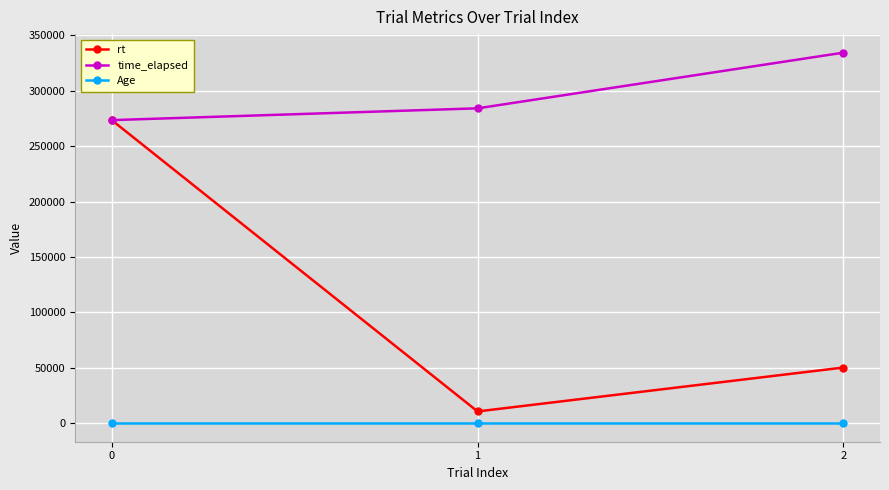

What is the value of the rt point at the 2nd from the left?

10629.1